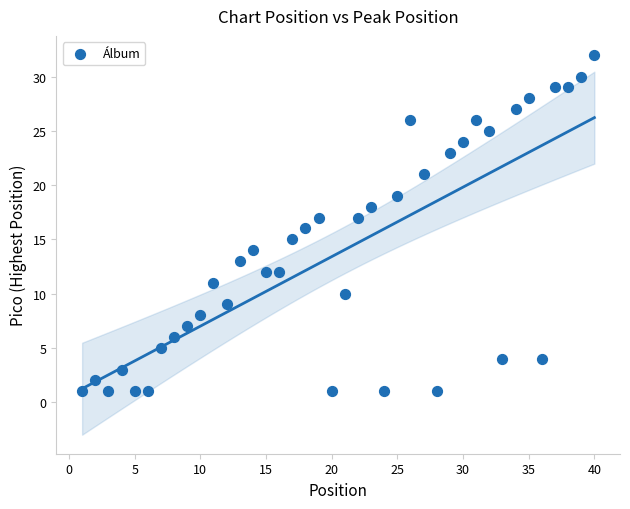

What is the range of X values (max minus min)?

39